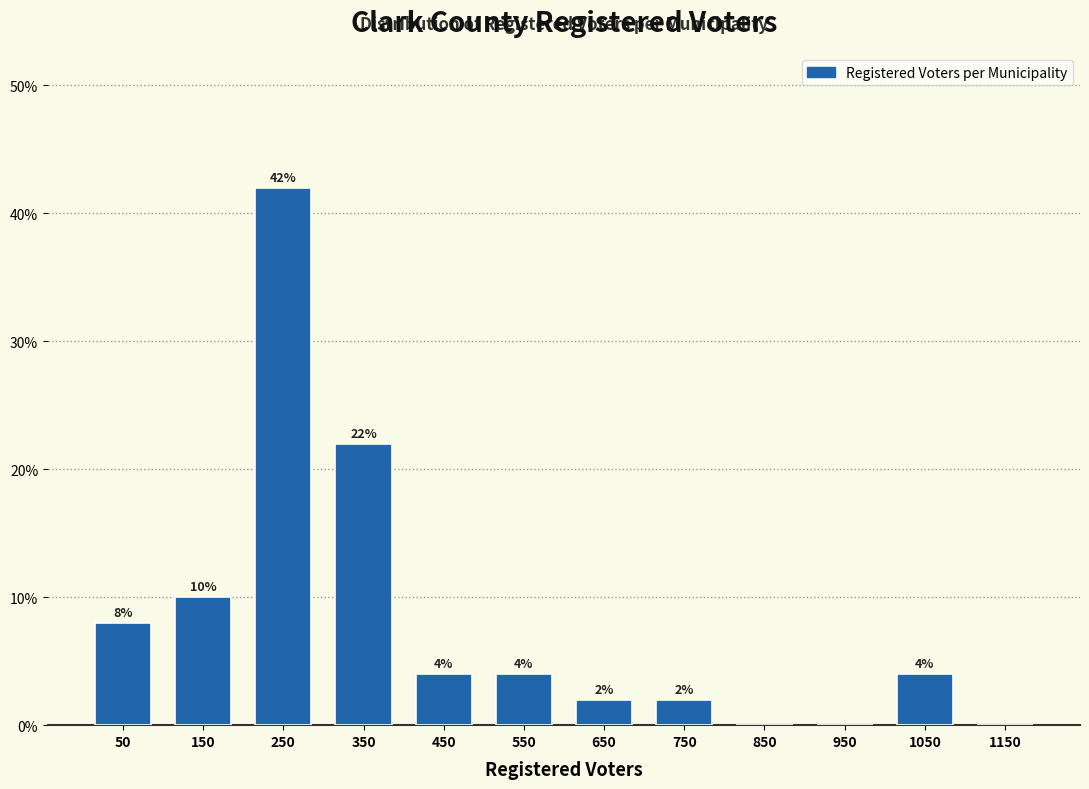

Which range on the x-axis has the tallest bar?

200 to 300